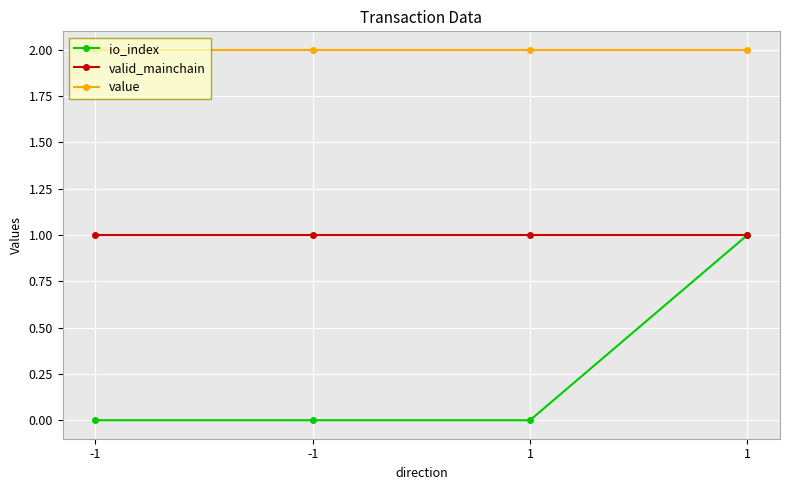

How many categories are shown in the chart?

4